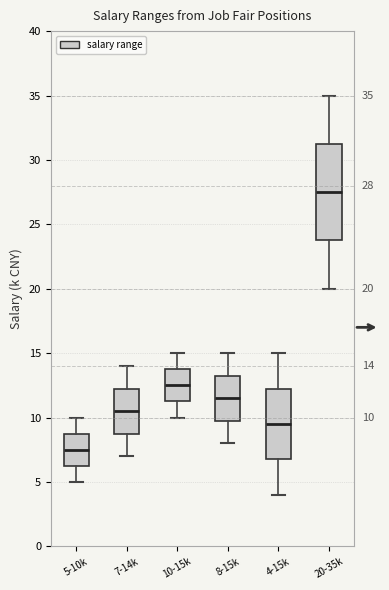

Which box's median line is the lowest?

5-10k